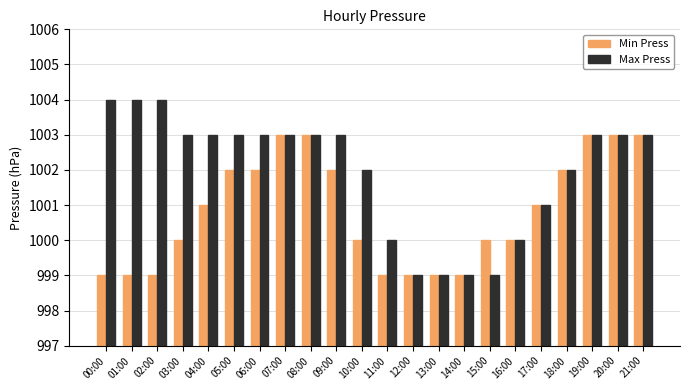

Where does the Max Press series first go above 1003?

00:00